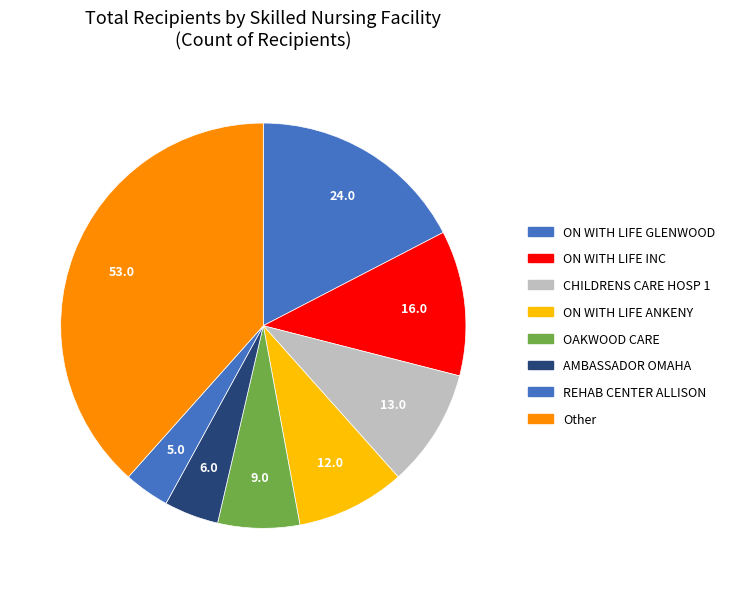

How many segments does this pie chart have?

8